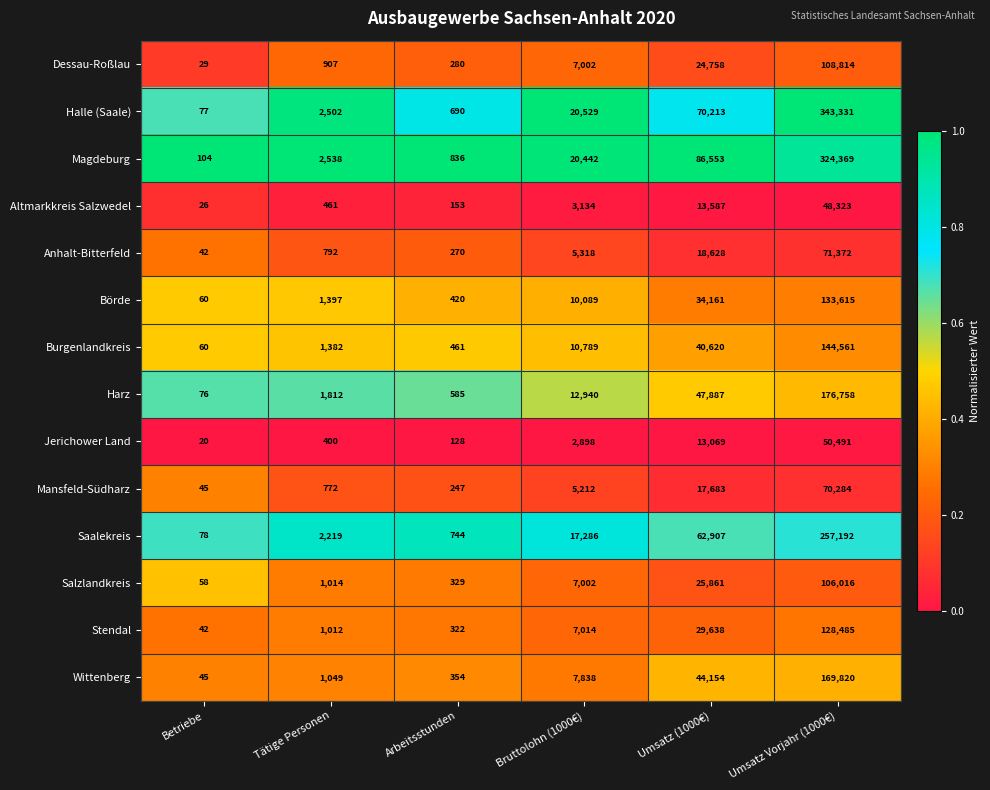

Is the value of Anhalt-Bitterfeld at Tätige Personen greater than the value of Wittenberg at Betriebe?

Yes